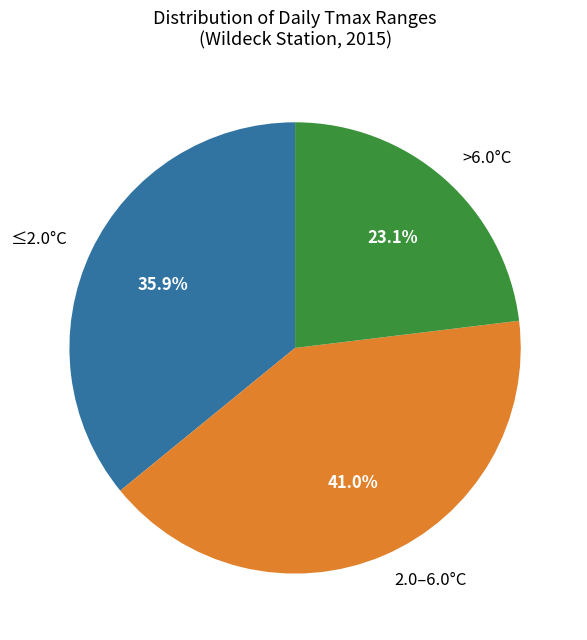

Is there a majority slice in this chart?

No